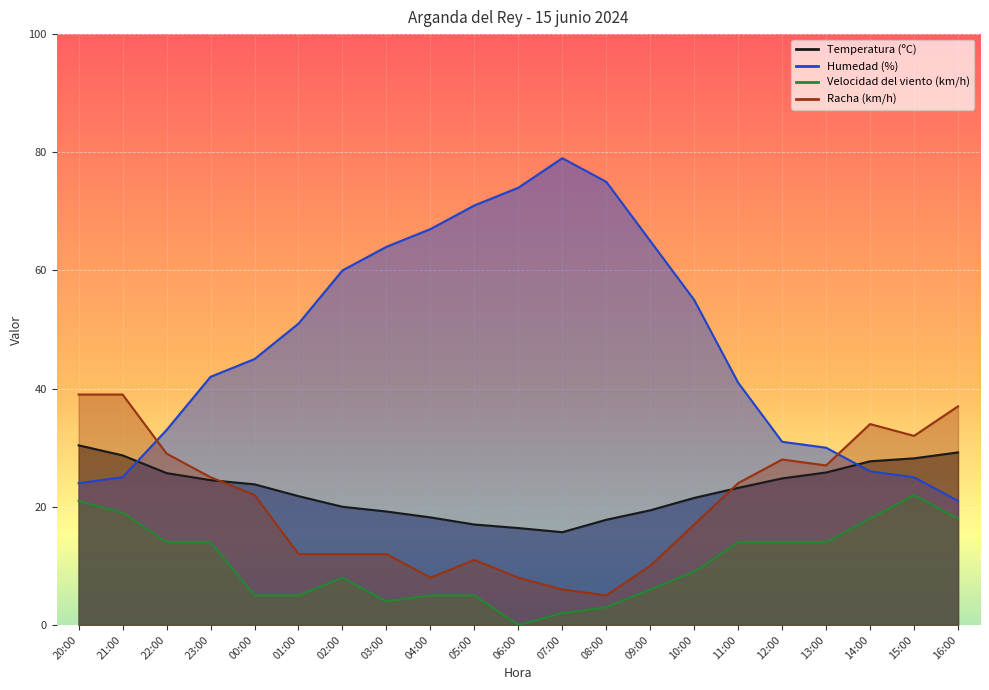

Where is Velocidad del viento (km/h) nearest to the value 11?

10:00